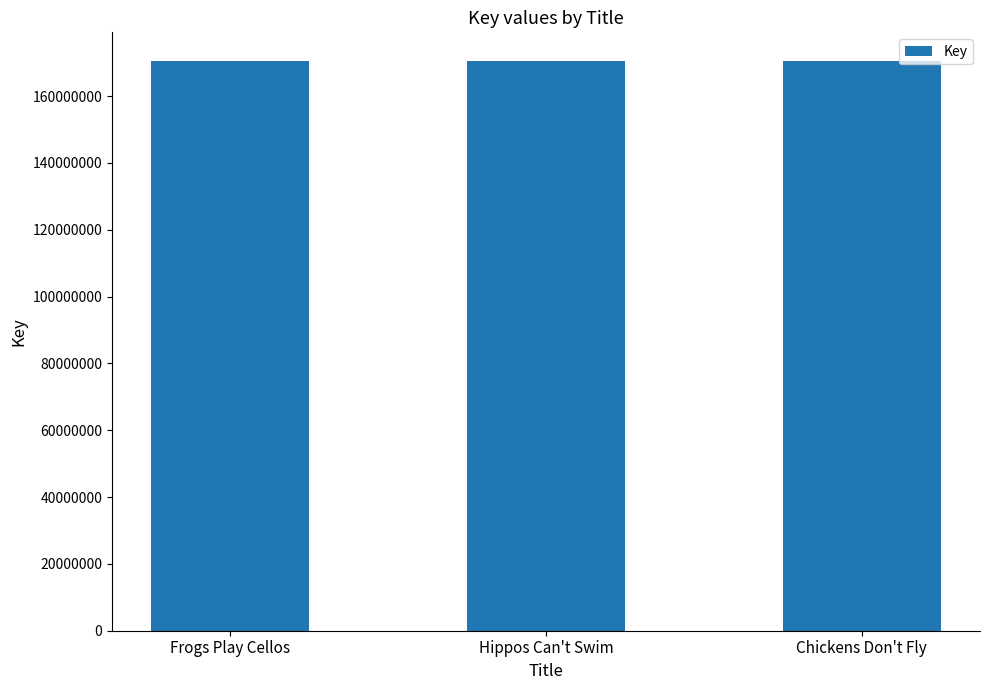

How many data points are less than 170556442?

1